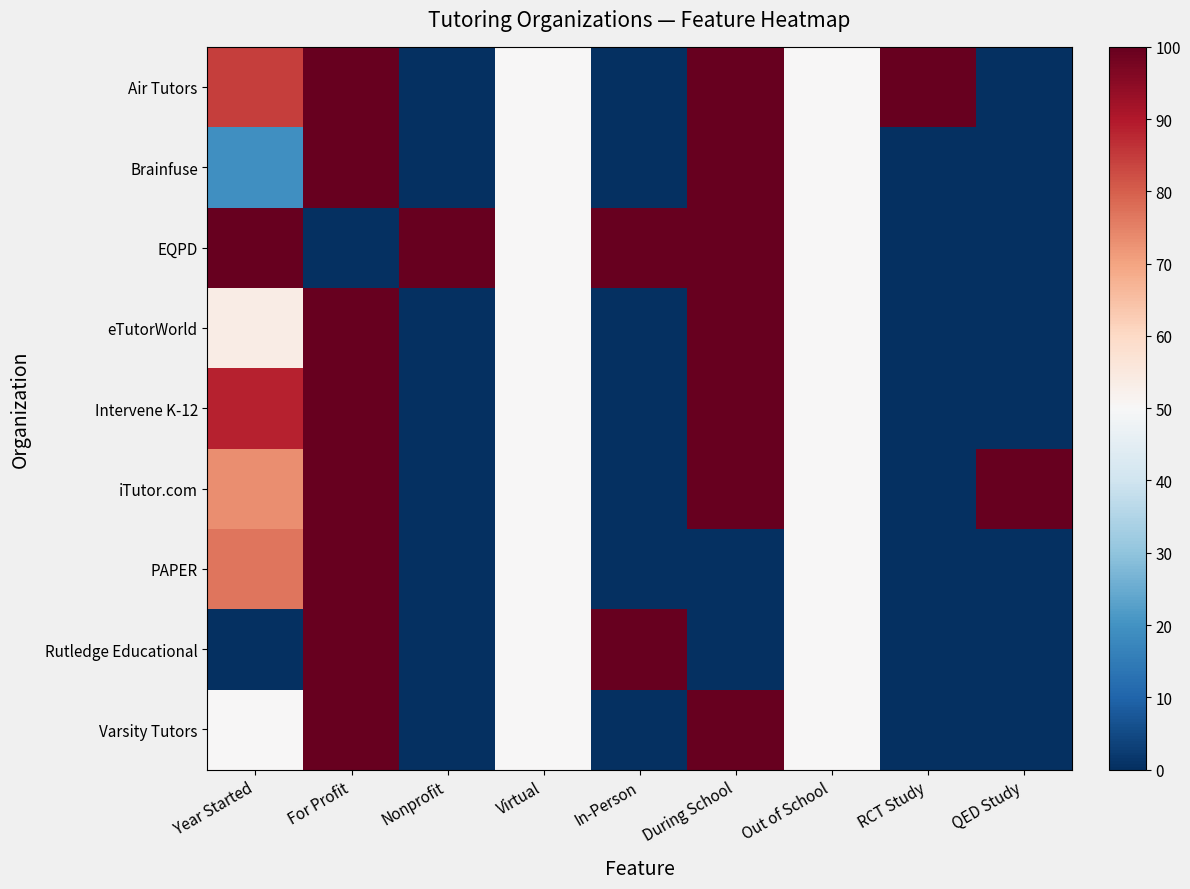

Between RCT Study and For Profit, which is larger?

RCT Study